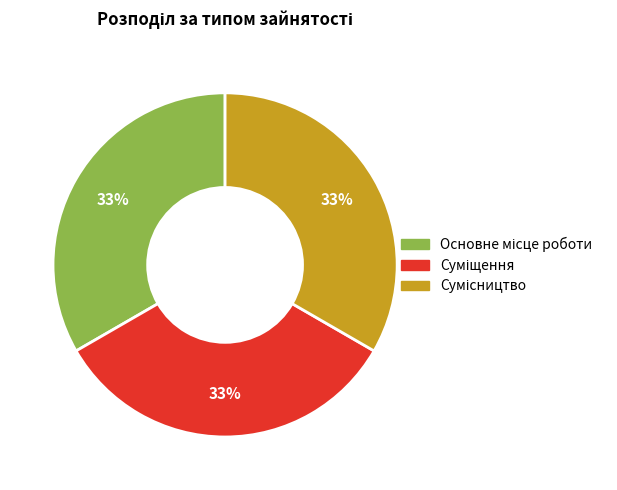

Is there any slice that represents more than half of the pie?

No